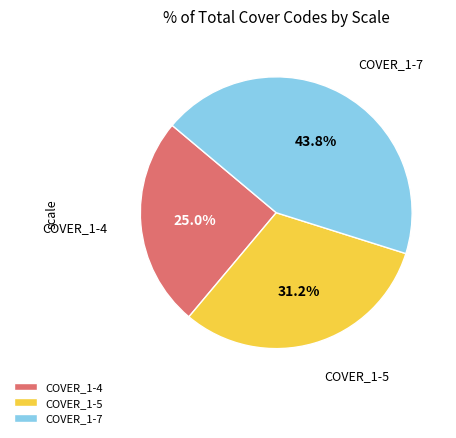

Does any single category account for the majority?

No